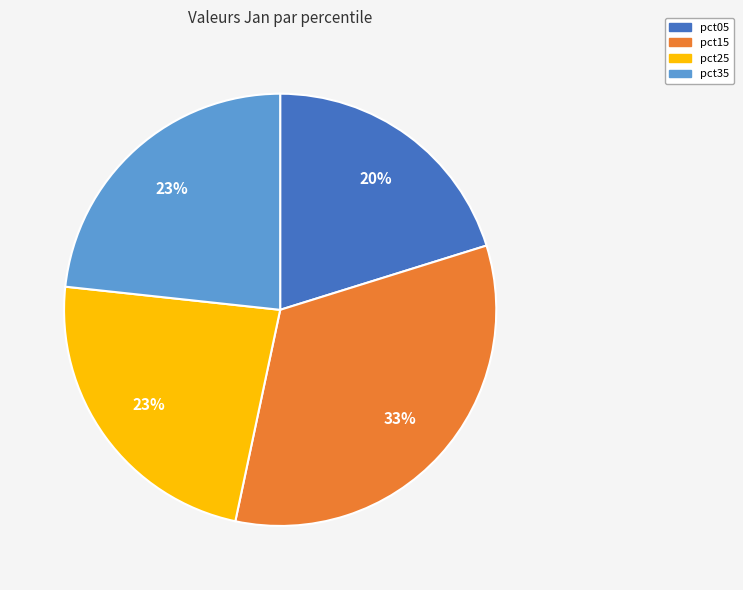

The pct05 slice represents 20% of the pie. True or false?

True